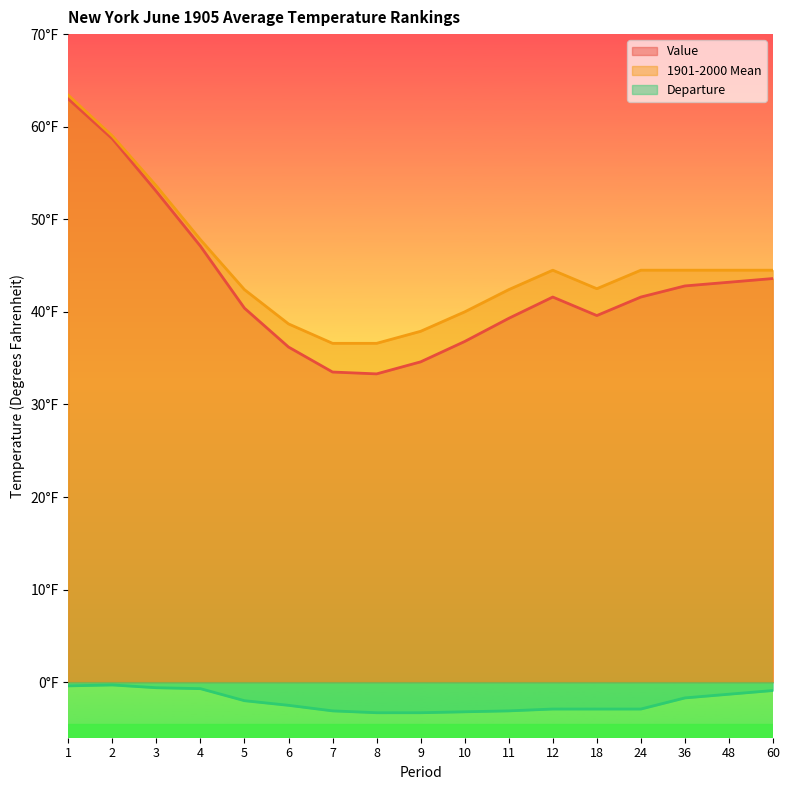

What is the approximate value of Value at 8?

33.3